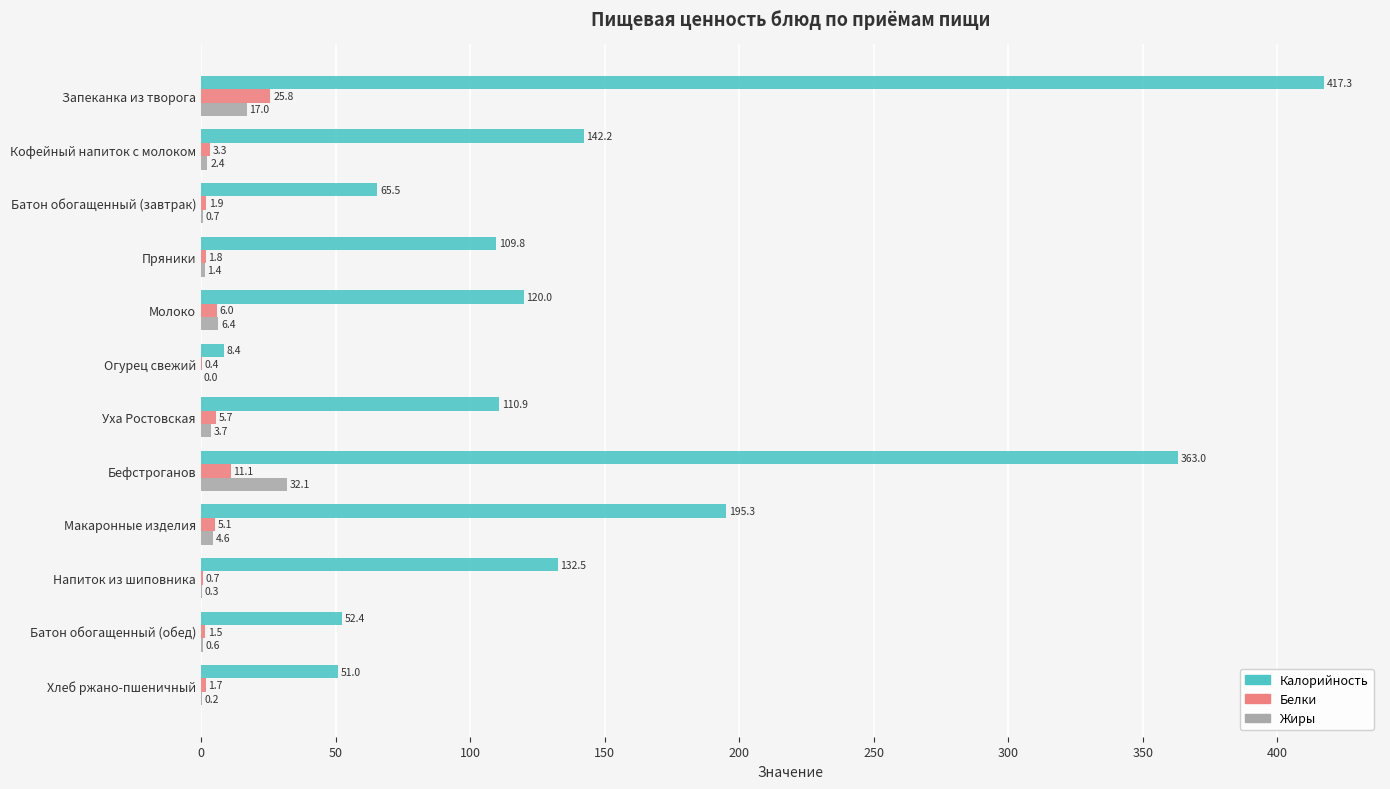

At which label is Белки closest to 13?

Бефстроганов